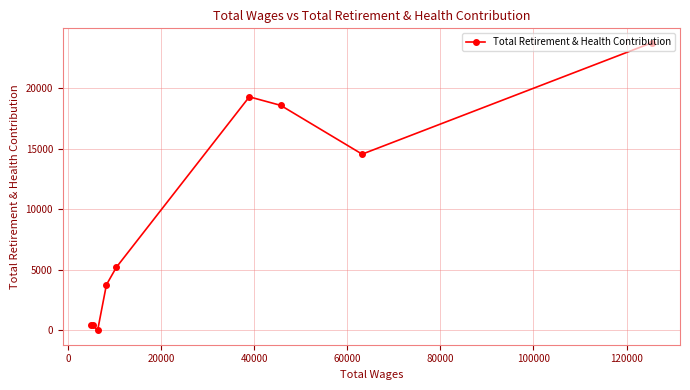

What is the sum of all values?

86002